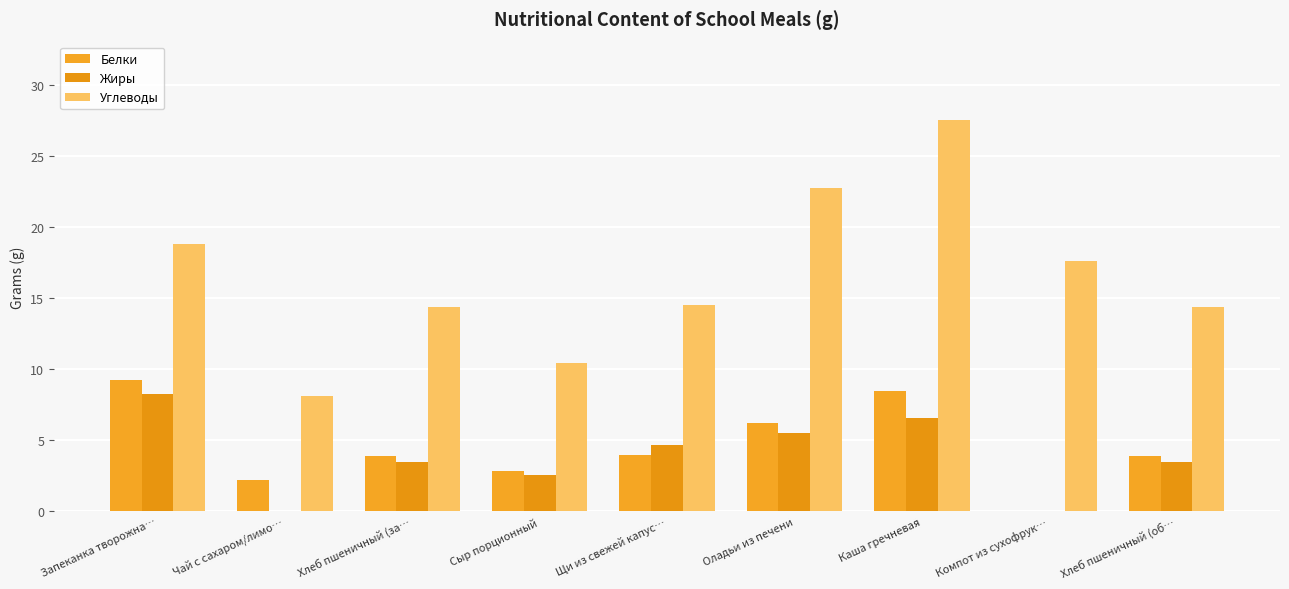

The Углеводы series shows 22.3 at Хлеб пшеничный (об…. True or false?

False